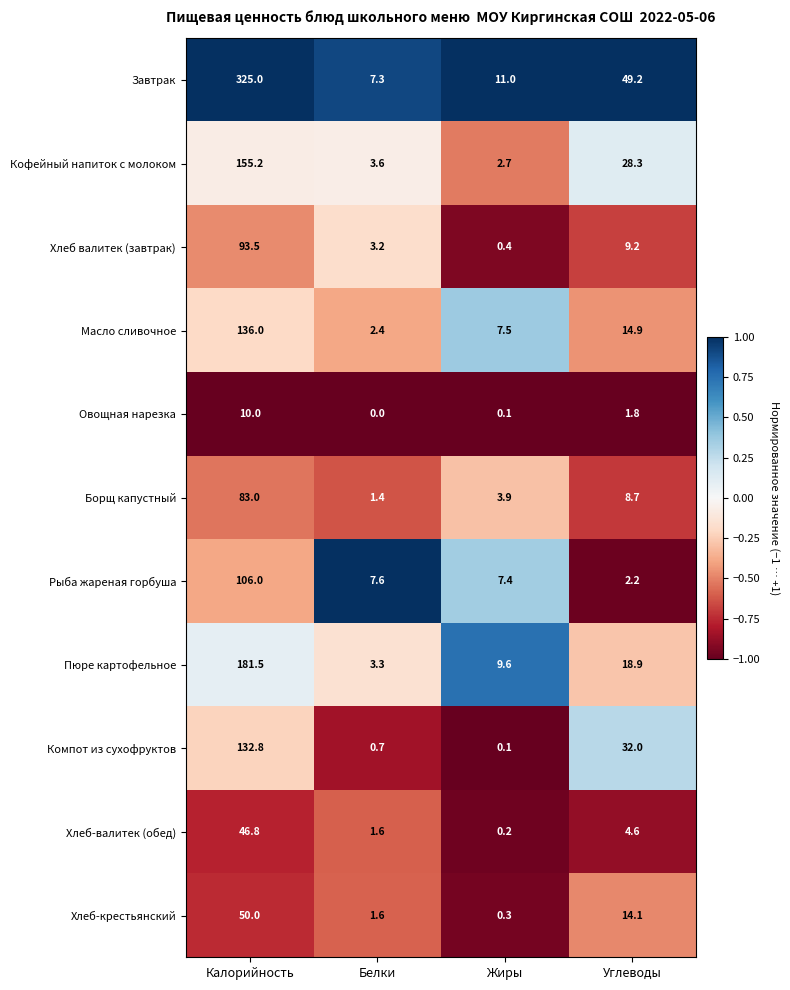

True or false: Кофейный напиток с молоком has a value of 28.3 at Углеводы.

True